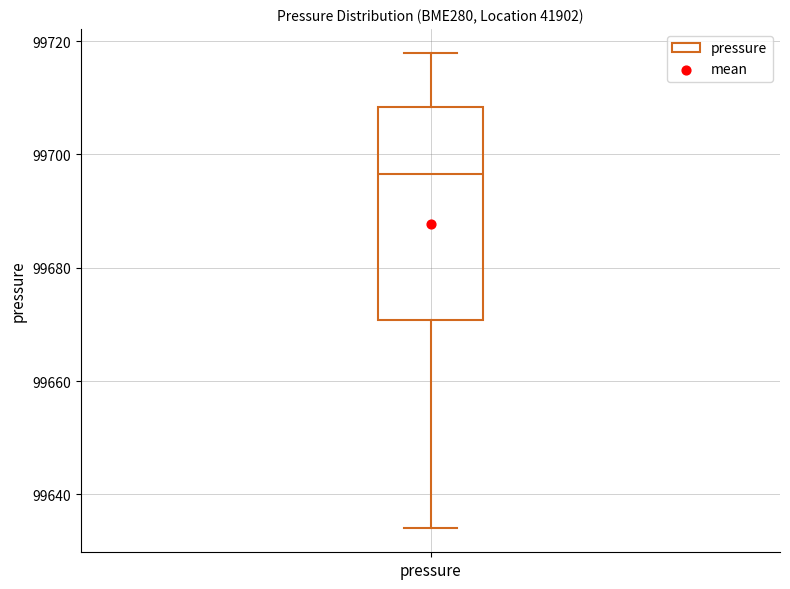

Read this box plot against the y-axis: the position of the median line, the range covered by the box, and the ends of both whiskers. The values are not printed on the chart, so give them approximately, as read against the axis.

median 99696, box 99670 to 99708, whiskers 99634 to 99718